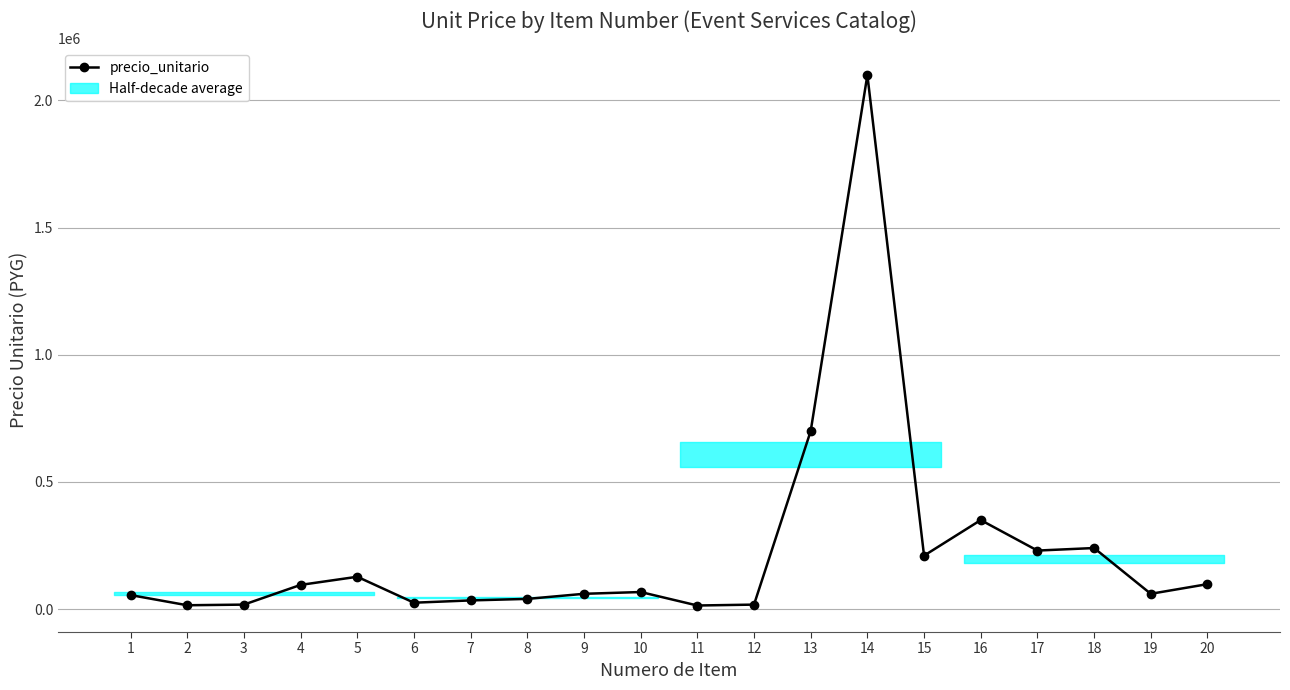

Which has a higher value, 17 or 14?

14